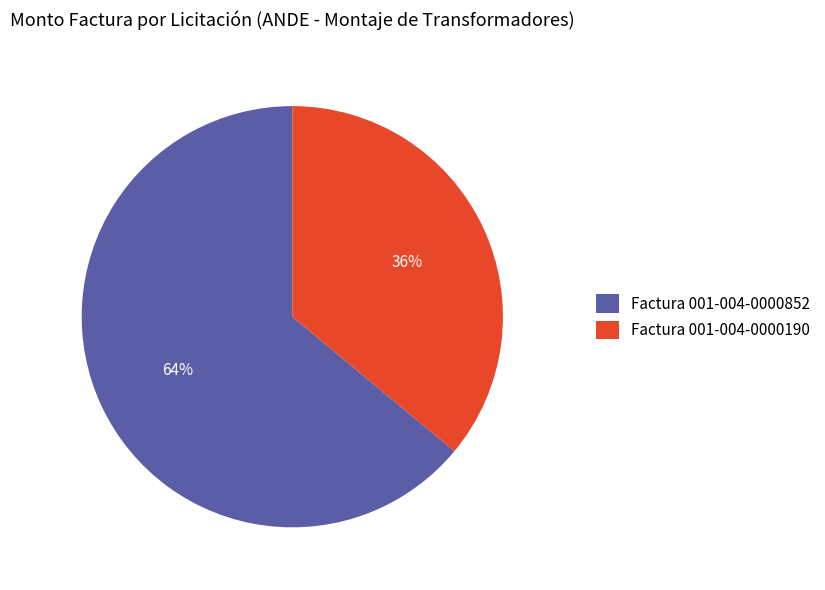

Is the sum of Factura 001-004-0000190 and Factura 001-004-0000852 greater than half?

Yes